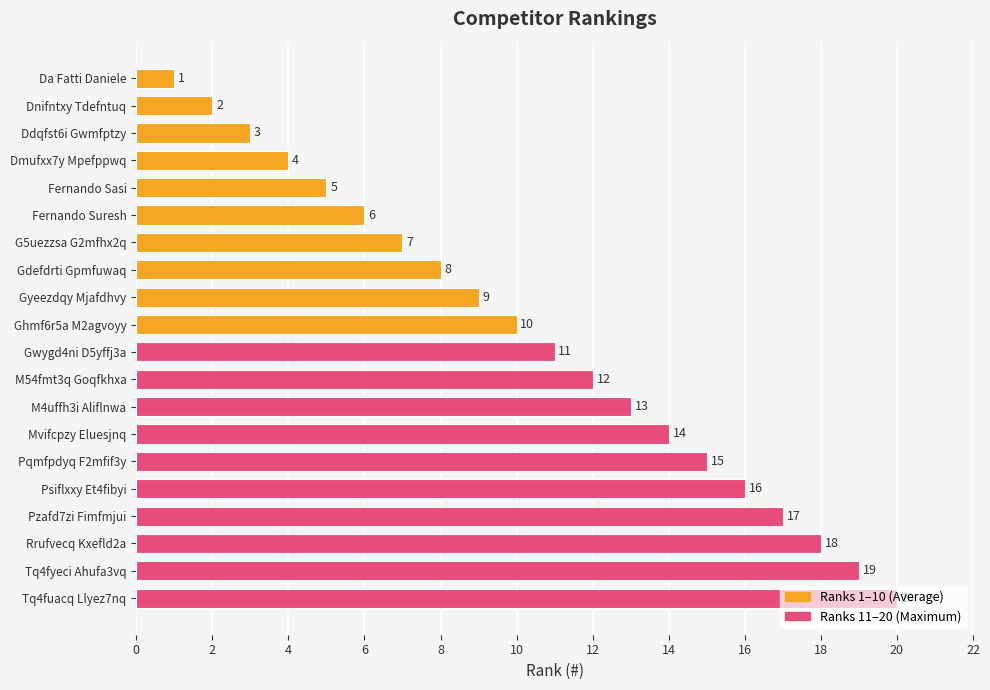

Between Dnifntxy Tdefntuq and Pqmfpdyq F2mfif3y, which is larger?

Pqmfpdyq F2mfif3y